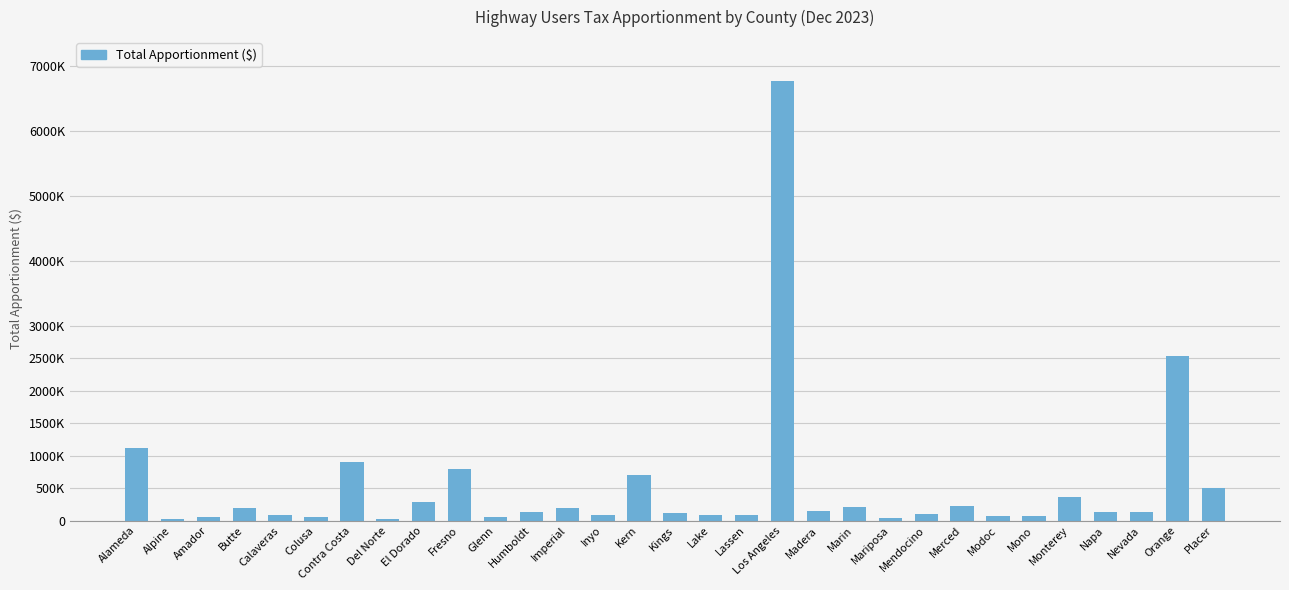

What is the value of the 21st bar from the left?

209020.1